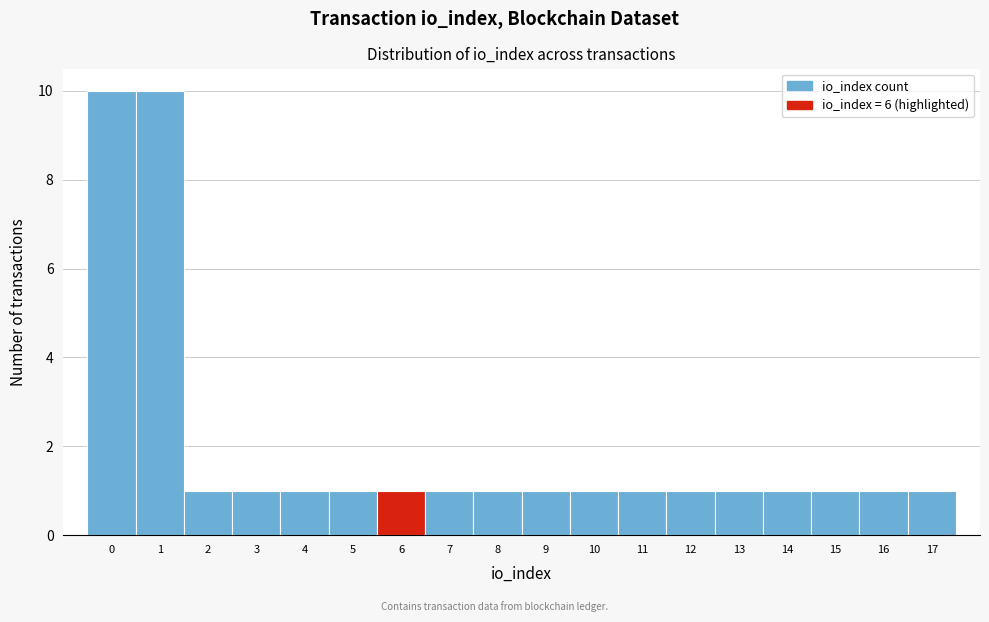

Reading left to right, list every bar in this chart as the range it spans on the x-axis followed by its height. The values are not printed on the chart, so give them approximately, as read against the axis.

-0.5 to 0.5: 10
0.5 to 1.5: 10
1.5 to 2.5: 1
2.5 to 3.5: 1
3.5 to 4.5: 1
4.5 to 5.5: 1
5.5 to 6.5: 1
6.5 to 7.5: 1
7.5 to 8.5: 1
8.5 to 9.5: 1
9.5 to 10.5: 1
10.5 to 11.5: 1
11.5 to 12.5: 1
12.5 to 13.5: 1
13.5 to 14.5: 1
14.5 to 15.5: 1
15.5 to 16.5: 1
16.5 to 17.5: 1